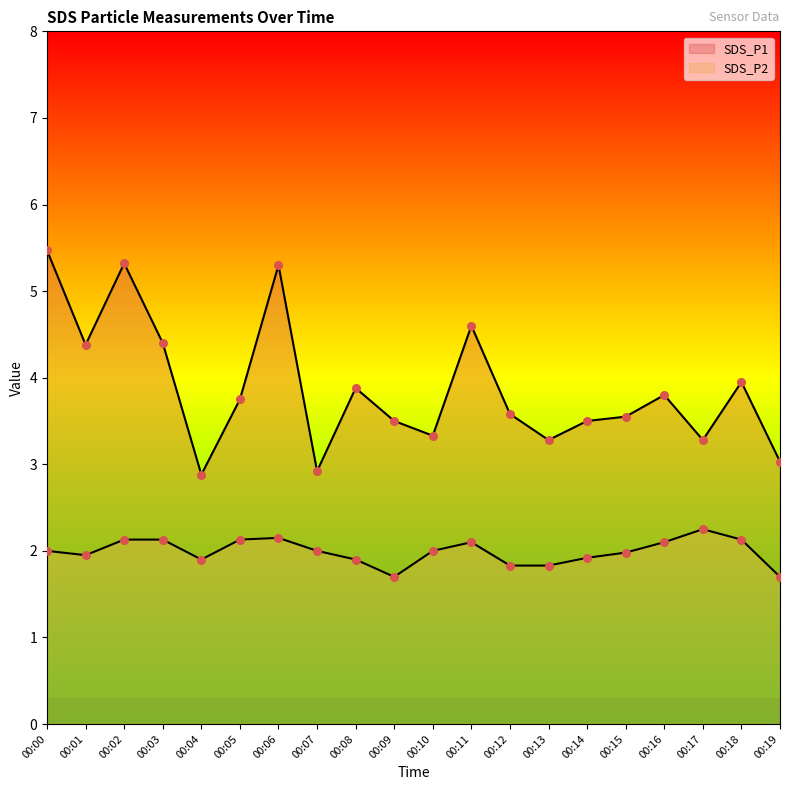

At which category is the sum across all series the highest?

00:00